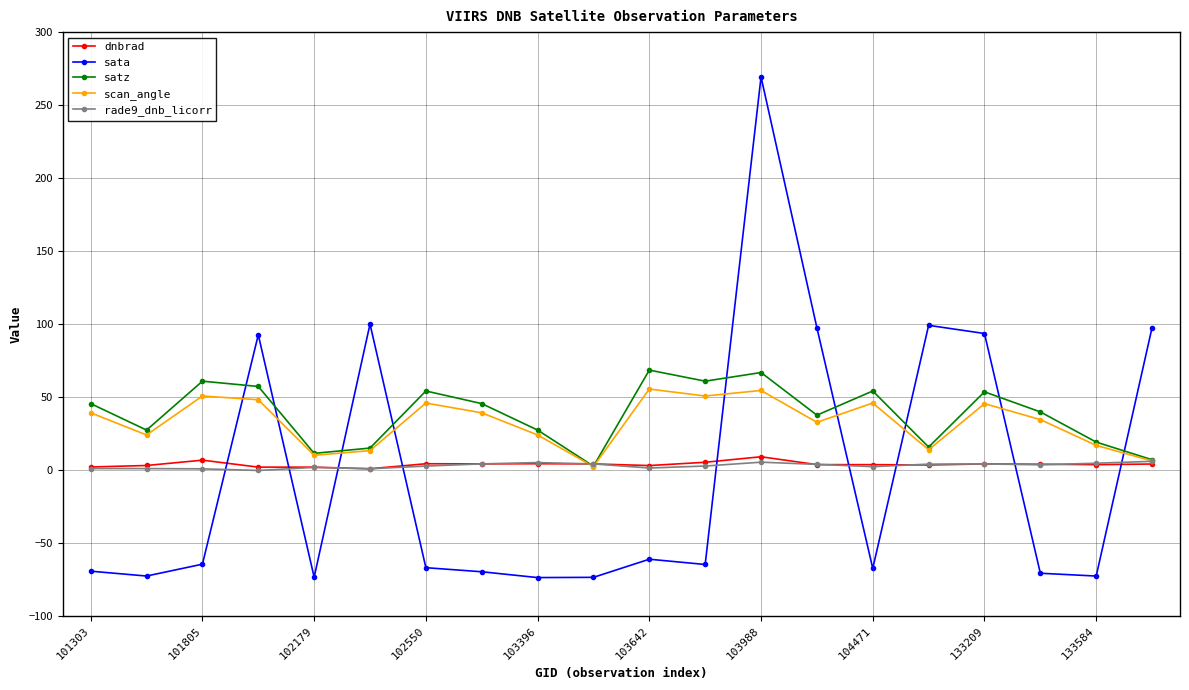

How many lines are shown in the chart?

5